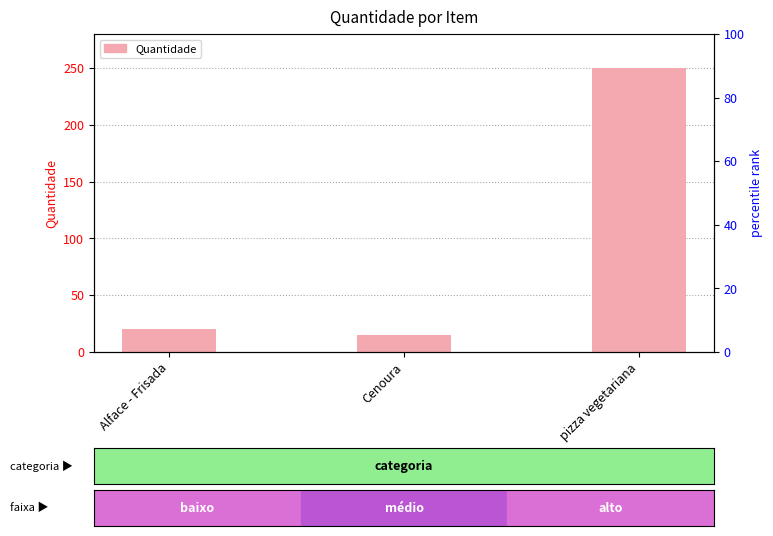

Rank the categories by value from highest to lowest.

pizza vegetariana, Alface - Frisada, Cenoura